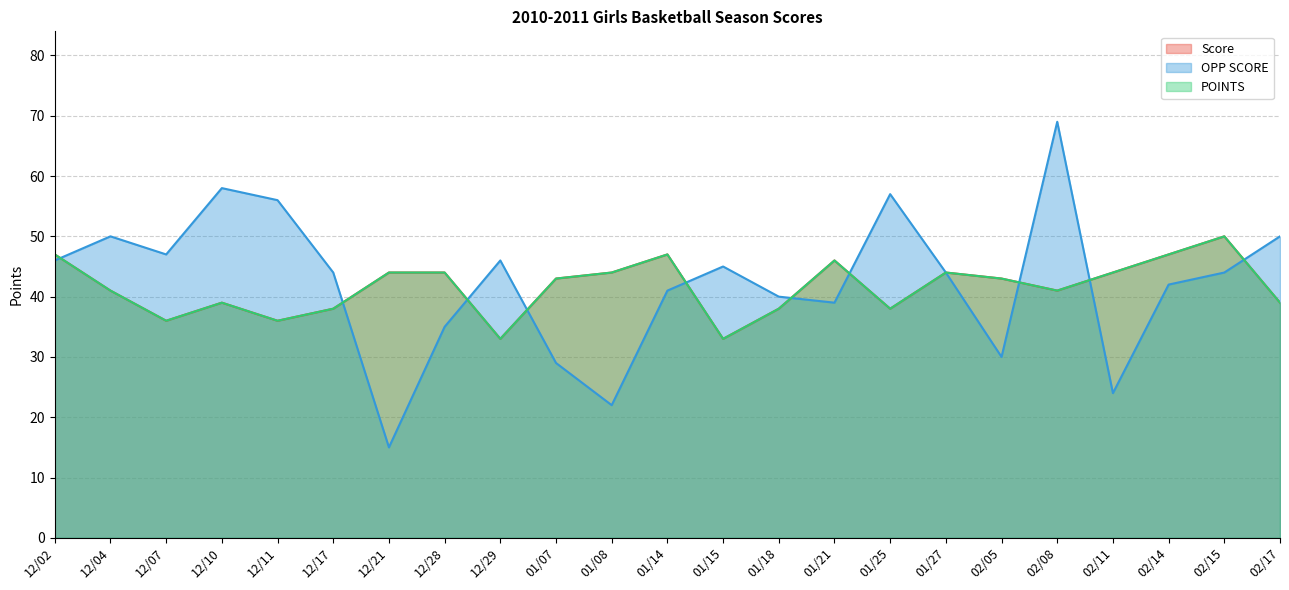

What is the average value of the POINTS series?

42